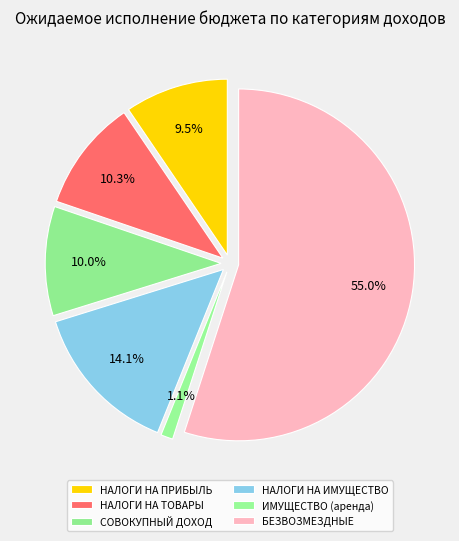

Do ДОХОДЫ ОТ ИСПОЛЬЗОВАНИЯ ИМУЩЕСТВА and БЕЗВОЗМЕЗДНЫЕ ПОСТУПЛЕНИЯ together represent more than half of the pie?

Yes